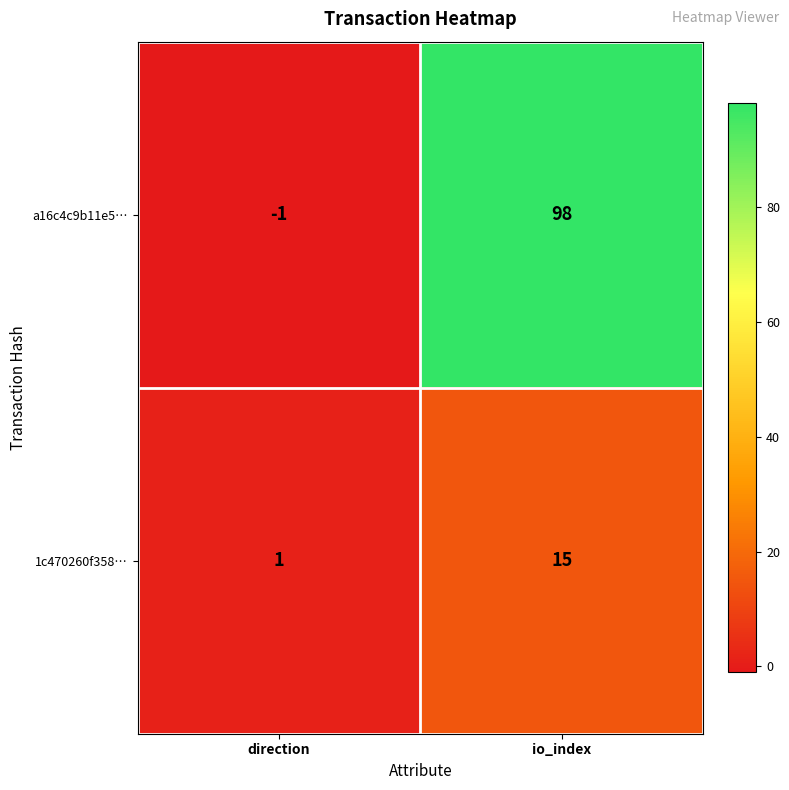

Count the number of categories in the chart.

2